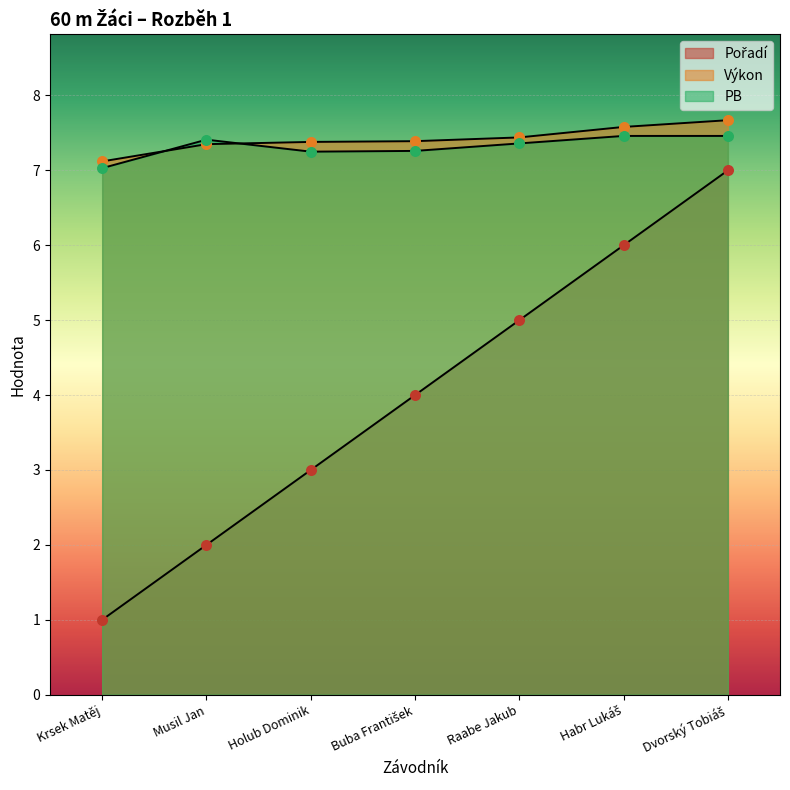

At how many categories does at least one series exceed 7?

7